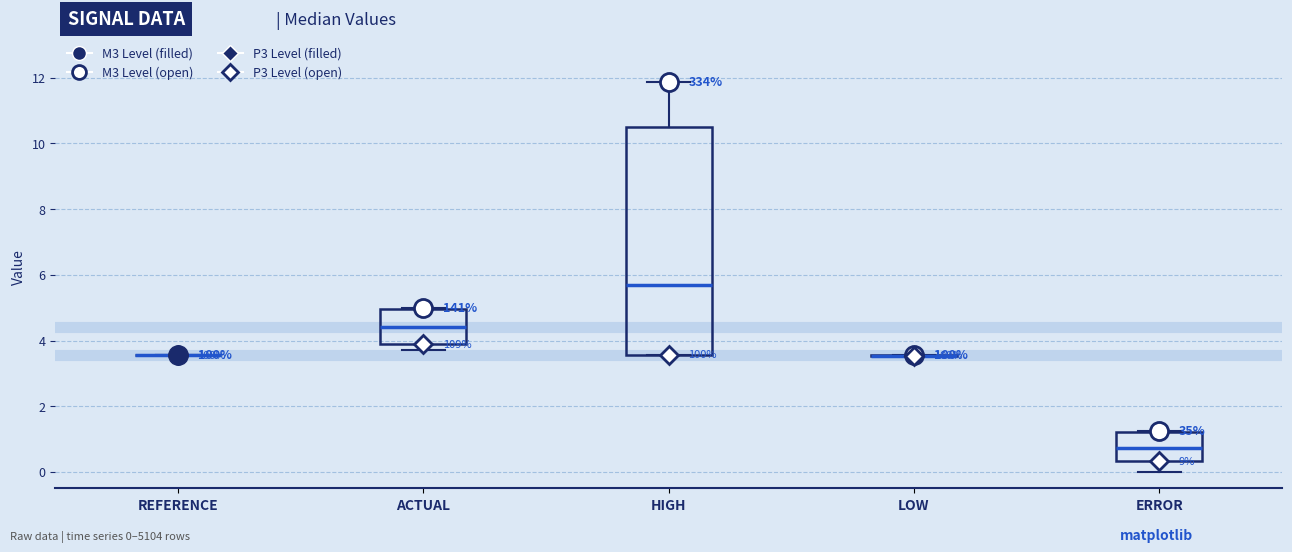

Reading left to right, read every box against the y-axis: the position of its median line, the range the box covers, and the ends of its whiskers. The values are not printed on the chart, so give them approximately, as read against the axis.

REFERENCE: box collapsed to a line at 3.6, whiskers 3.6 to 3.6
ACTUAL: median 4.4, box 3.8 to 5.0, whiskers 3.8 (just below the box's lower edge) to 5.0
HIGH: median 5.6, box 3.6 to 10.4, whiskers 3.6 to 11.8
LOW: box collapsed to a line at 3.6, whiskers 3.6 to 3.6
ERROR: median 0.8, box 0.4 to 1.2, whiskers 0.0 to 1.2